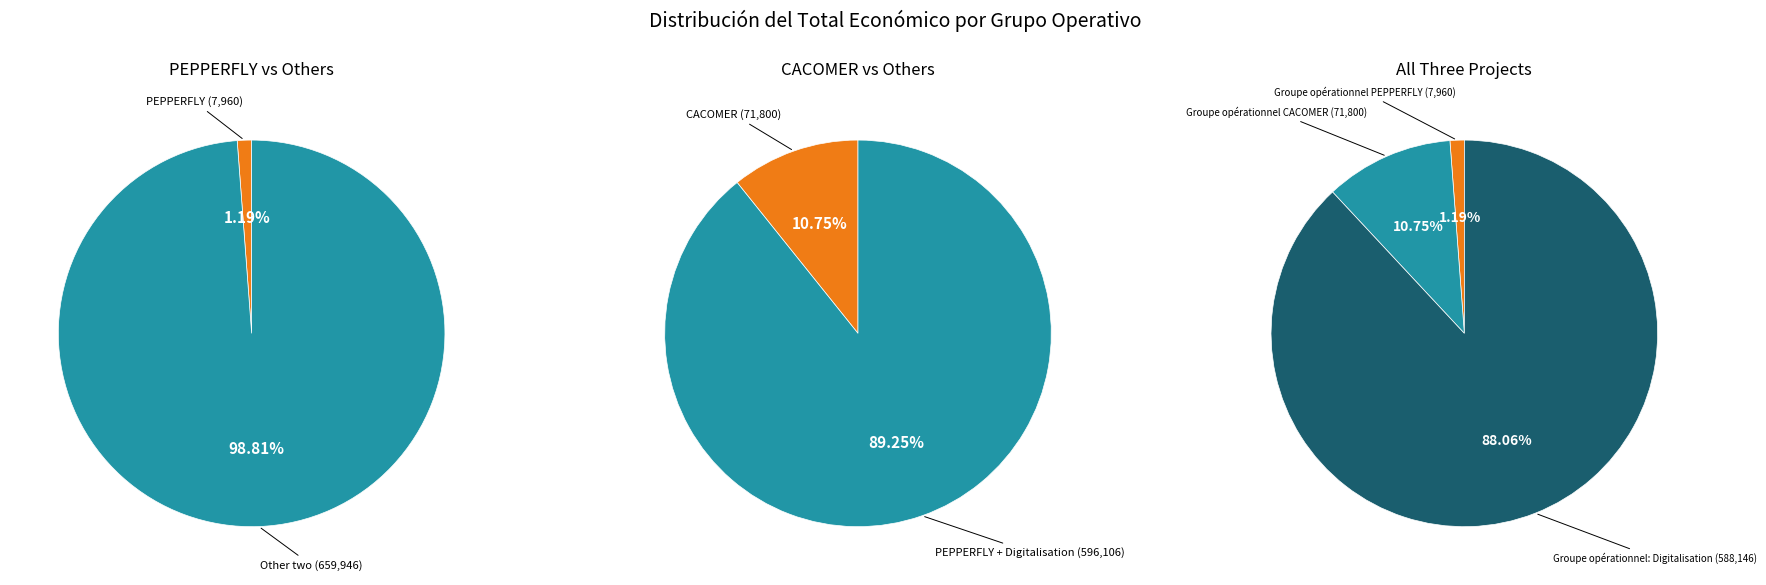

Is there a majority slice in this chart?

Yes